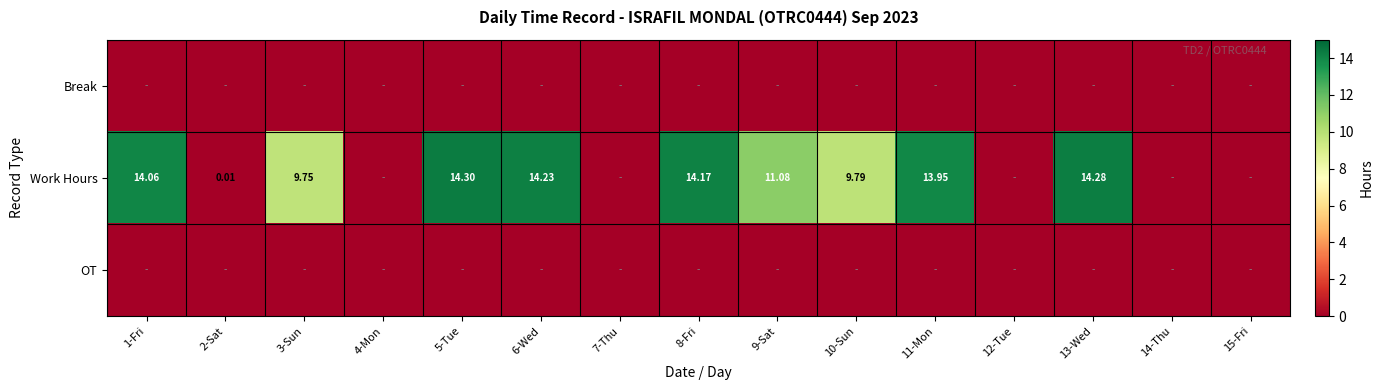

True or false: Break has a value of 0.0 at 4-Mon.

True